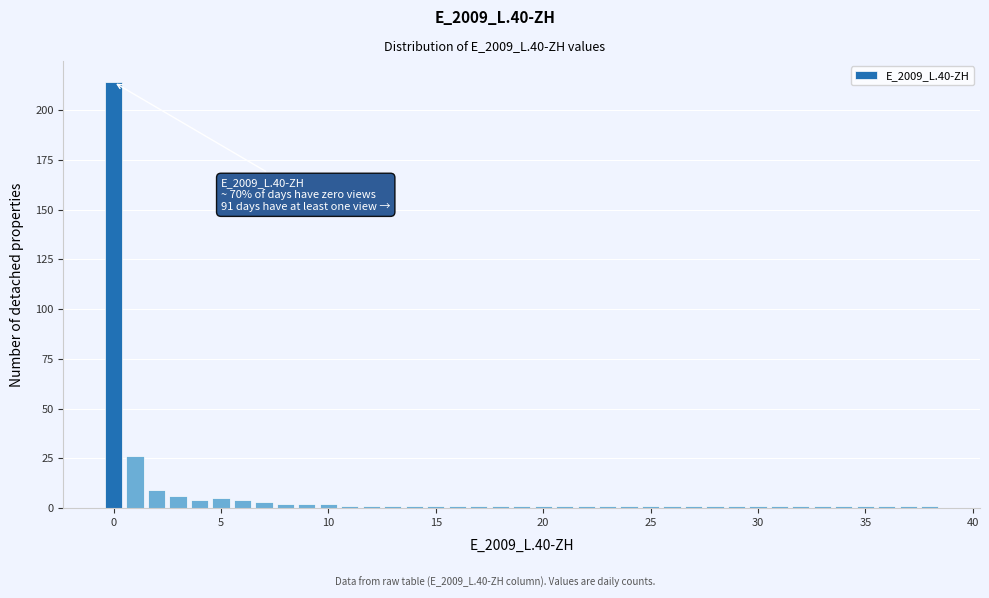

Around what value on the x-axis is the tallest bar? Give the approximate position of its centre, as read against the axis.

0.0